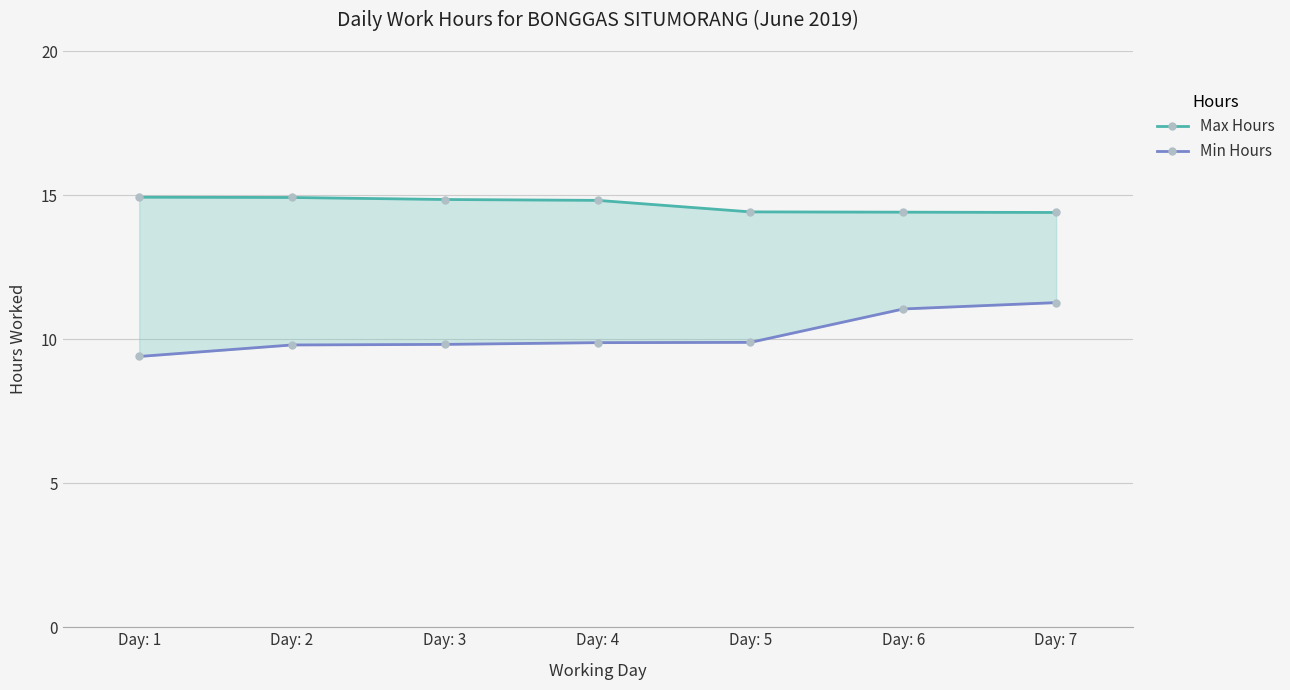

Rank the series at Day: 6 from highest to lowest value.

Max Hours, Min Hours